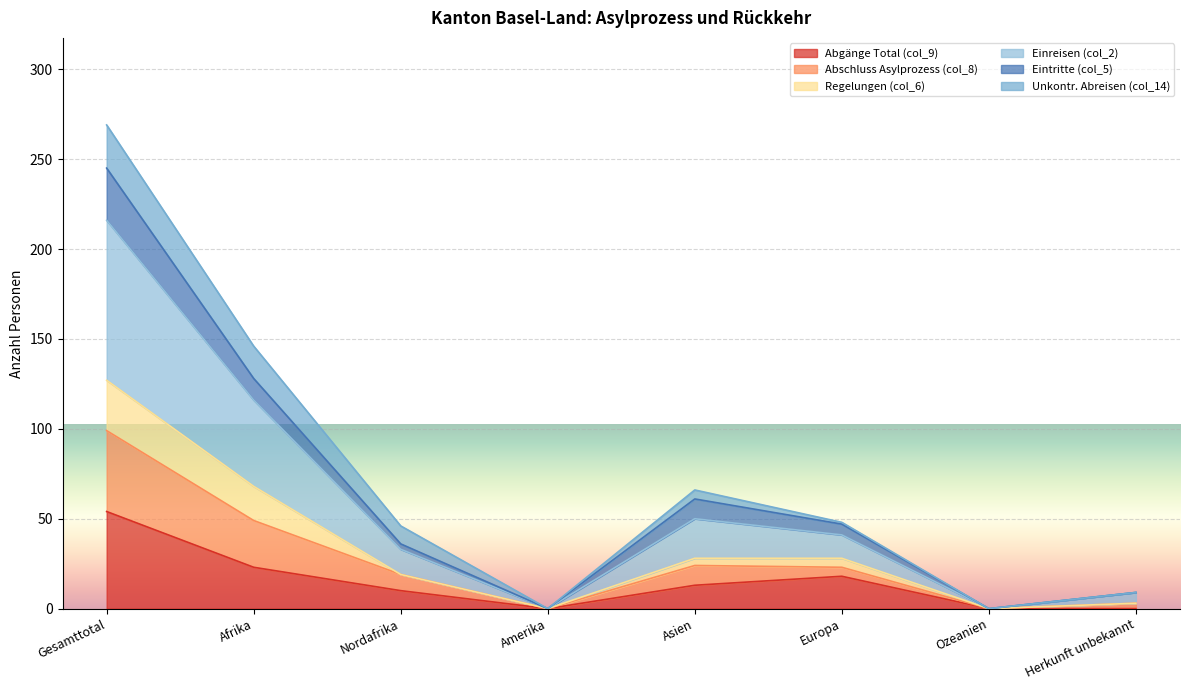

Is it true that Abgänge Total (col_9) equals 0 at Herkunft unbekannt?

True